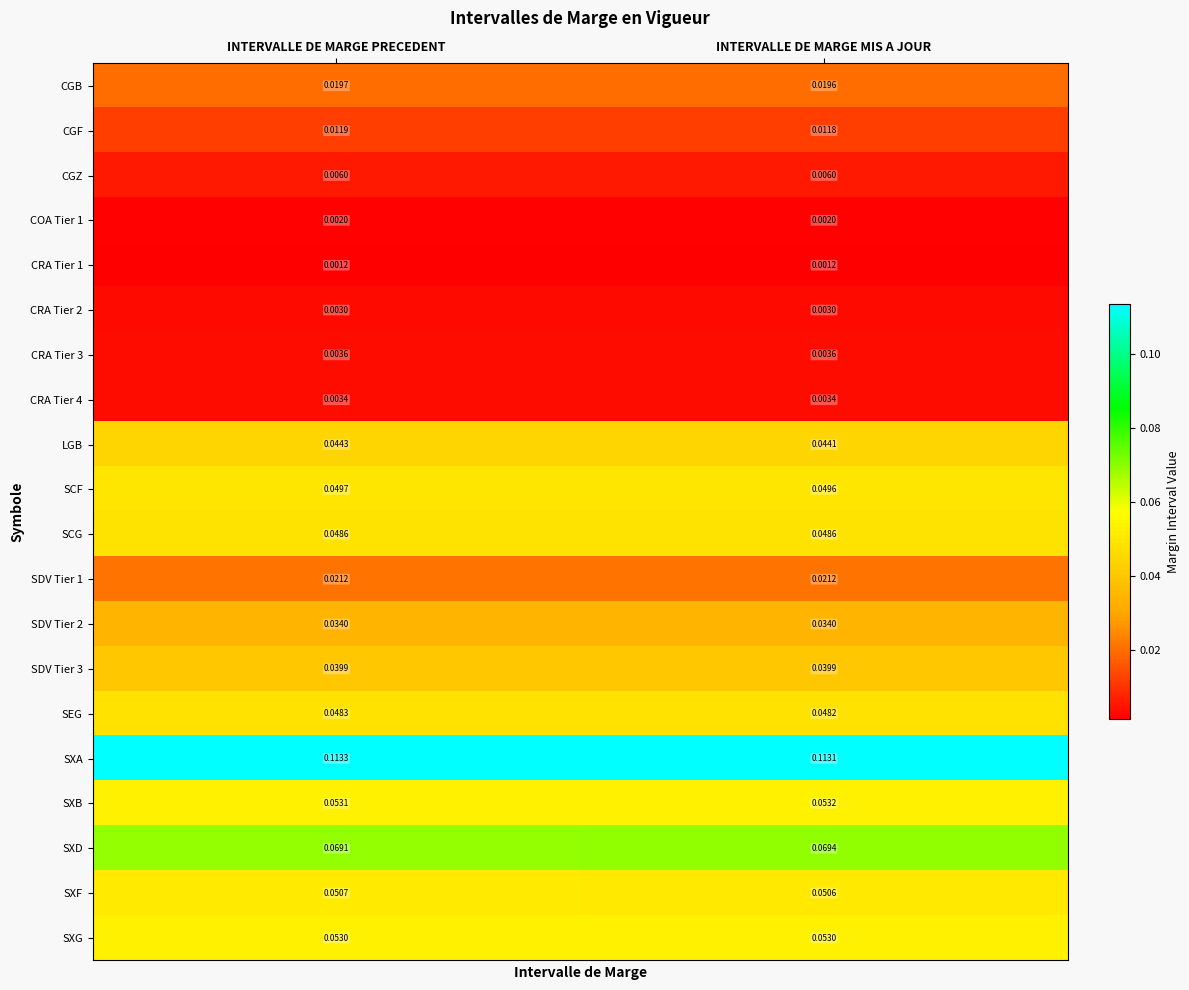

Which category has the lowest value in the SXA series?

INTERVALLE DE MARGE MIS A JOUR